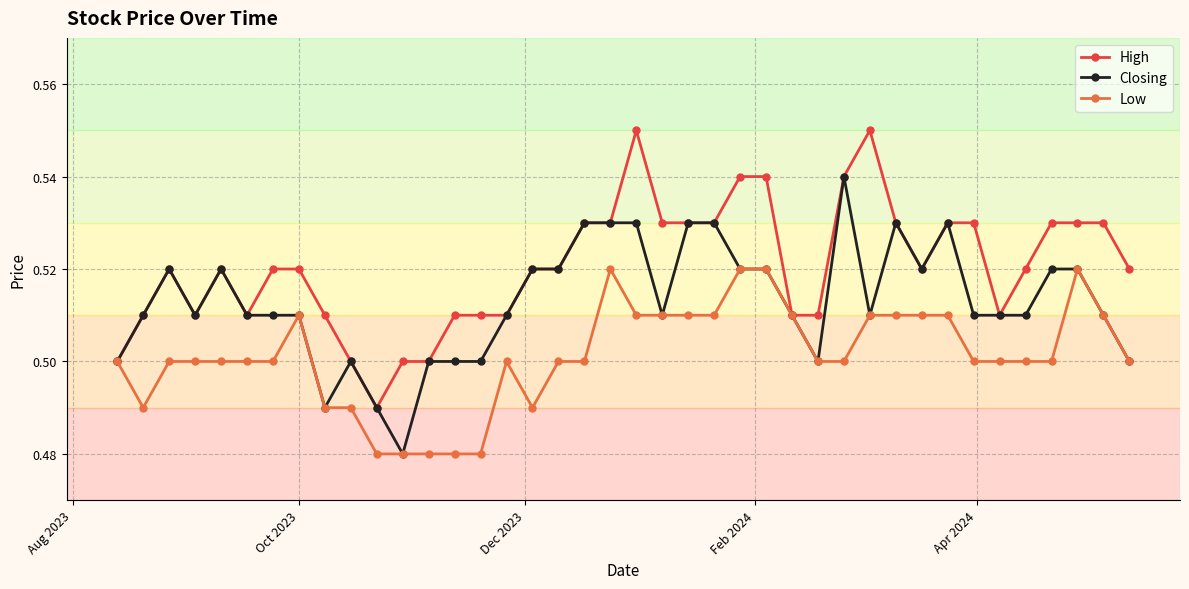

How many lines are shown in the chart?

3